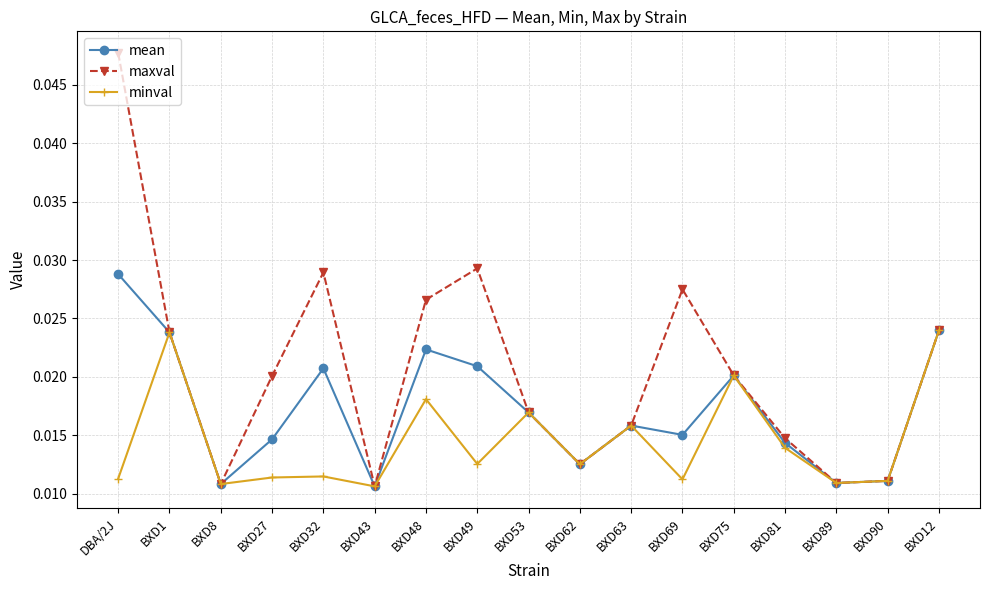

Which series changed the most between BXD69 and BXD89?

maxval